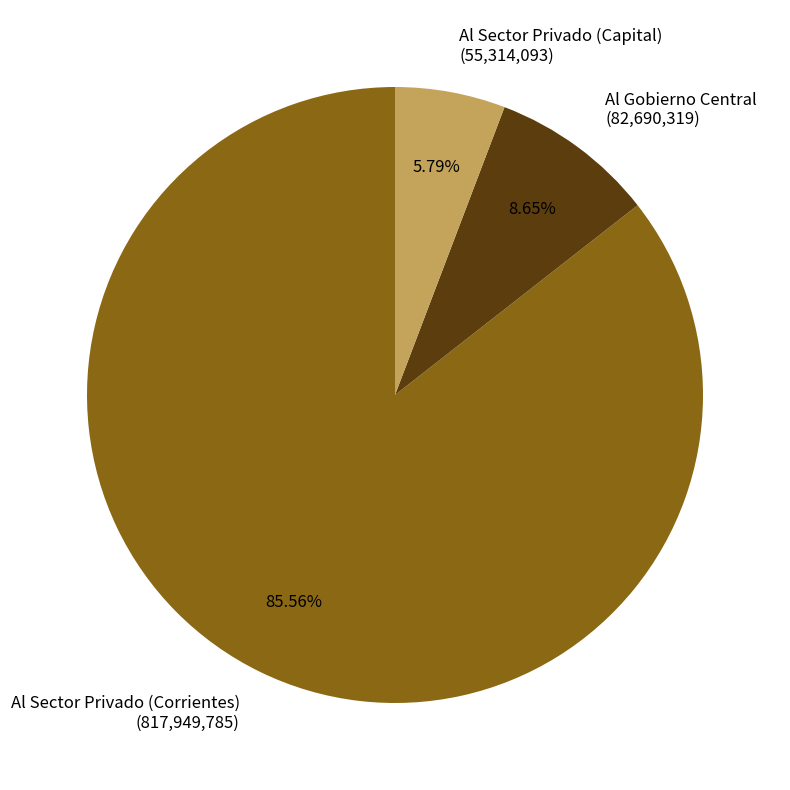

Which category accounts for the majority?

Al Sector Privado (Corrientes)